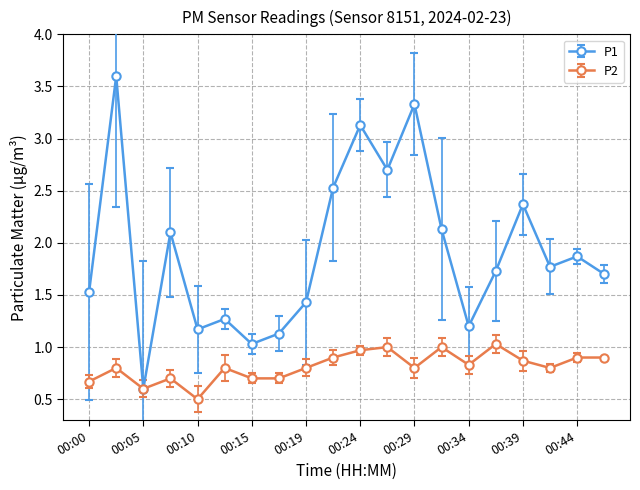

Rank the series by their average value, from highest to lowest.

P1, P2